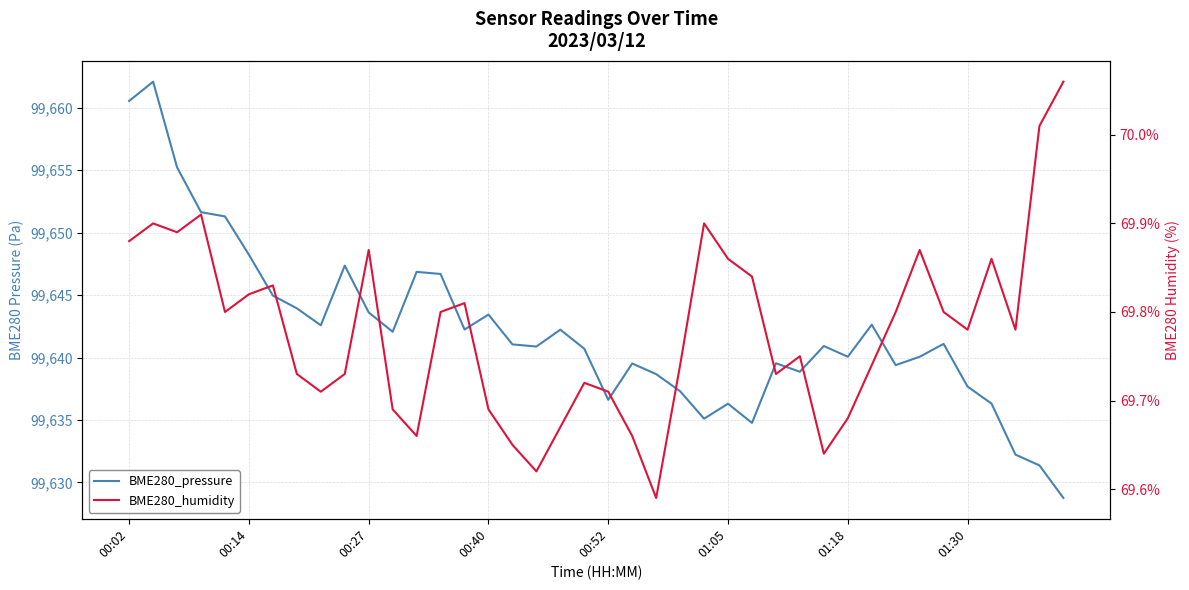

What is the label of the 3rd point from the left?

00:27